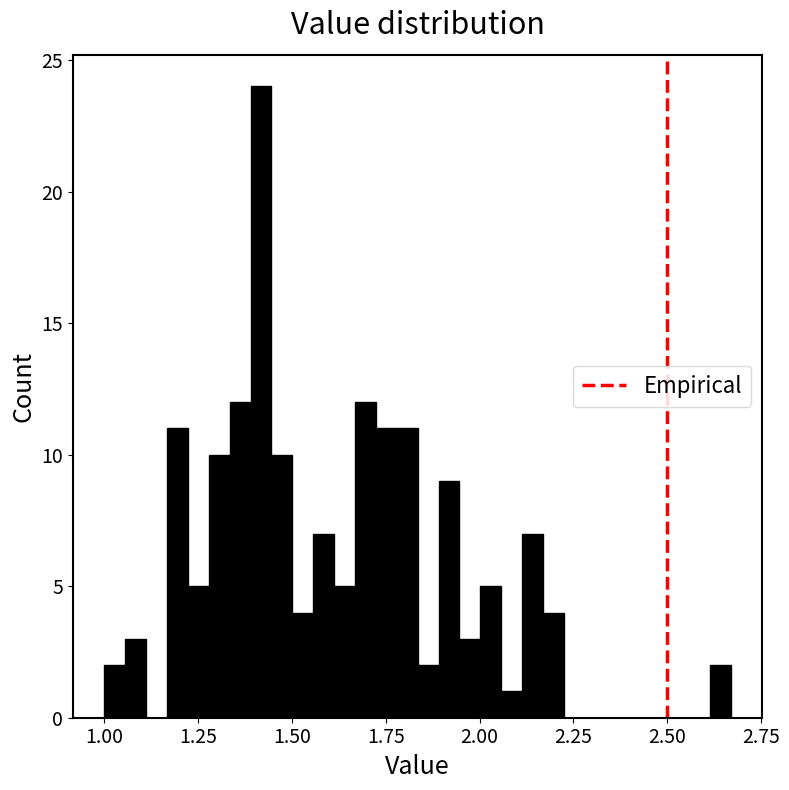

Read against the x-axis, roughly where is the centre of the tallest bar?

1.40